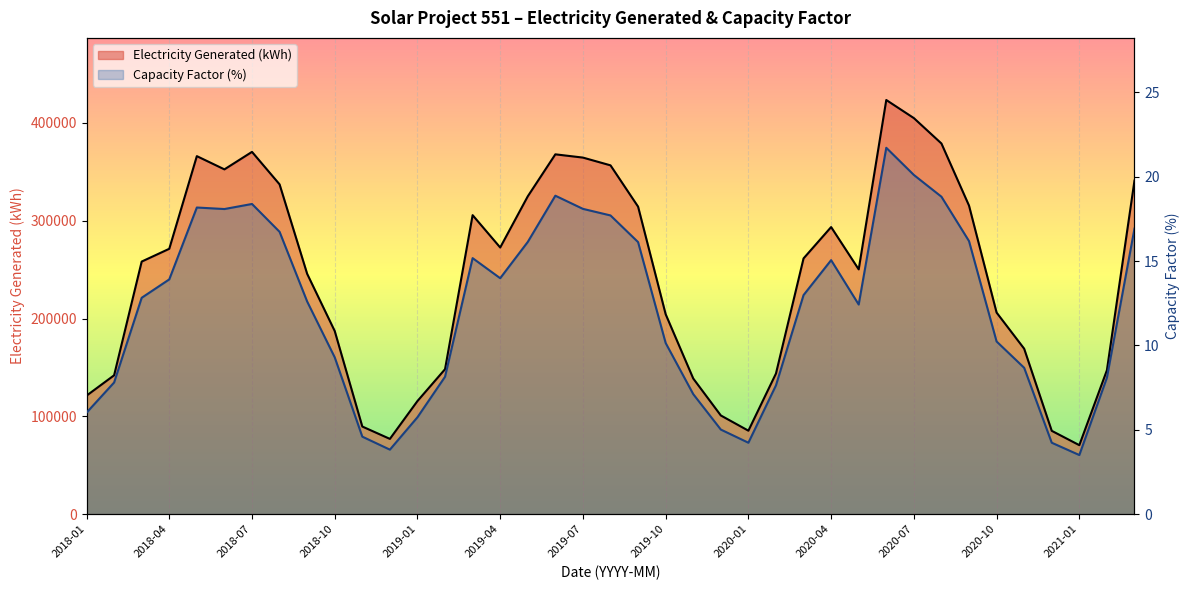

How many interior local peaks does the Capacity Factor (%) series have?

6